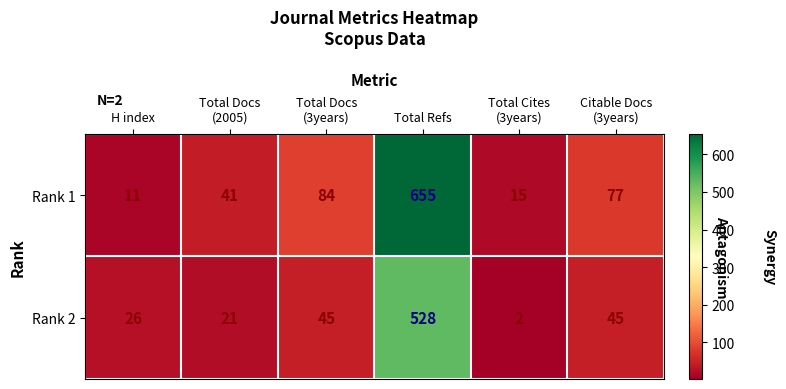

Is it true that Rank 2 equals 26 at H index?

True